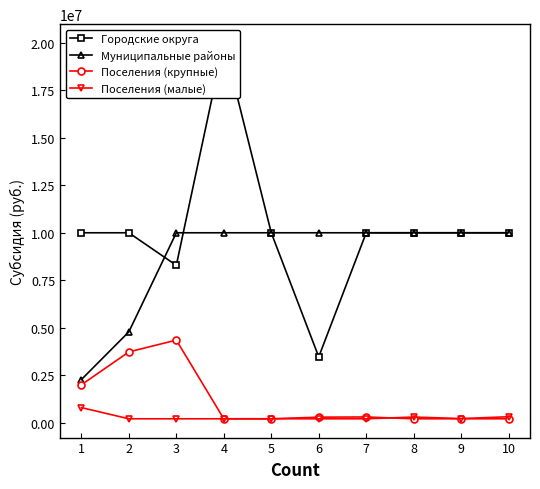

What is the highest value of the Городские округа series?

20000000